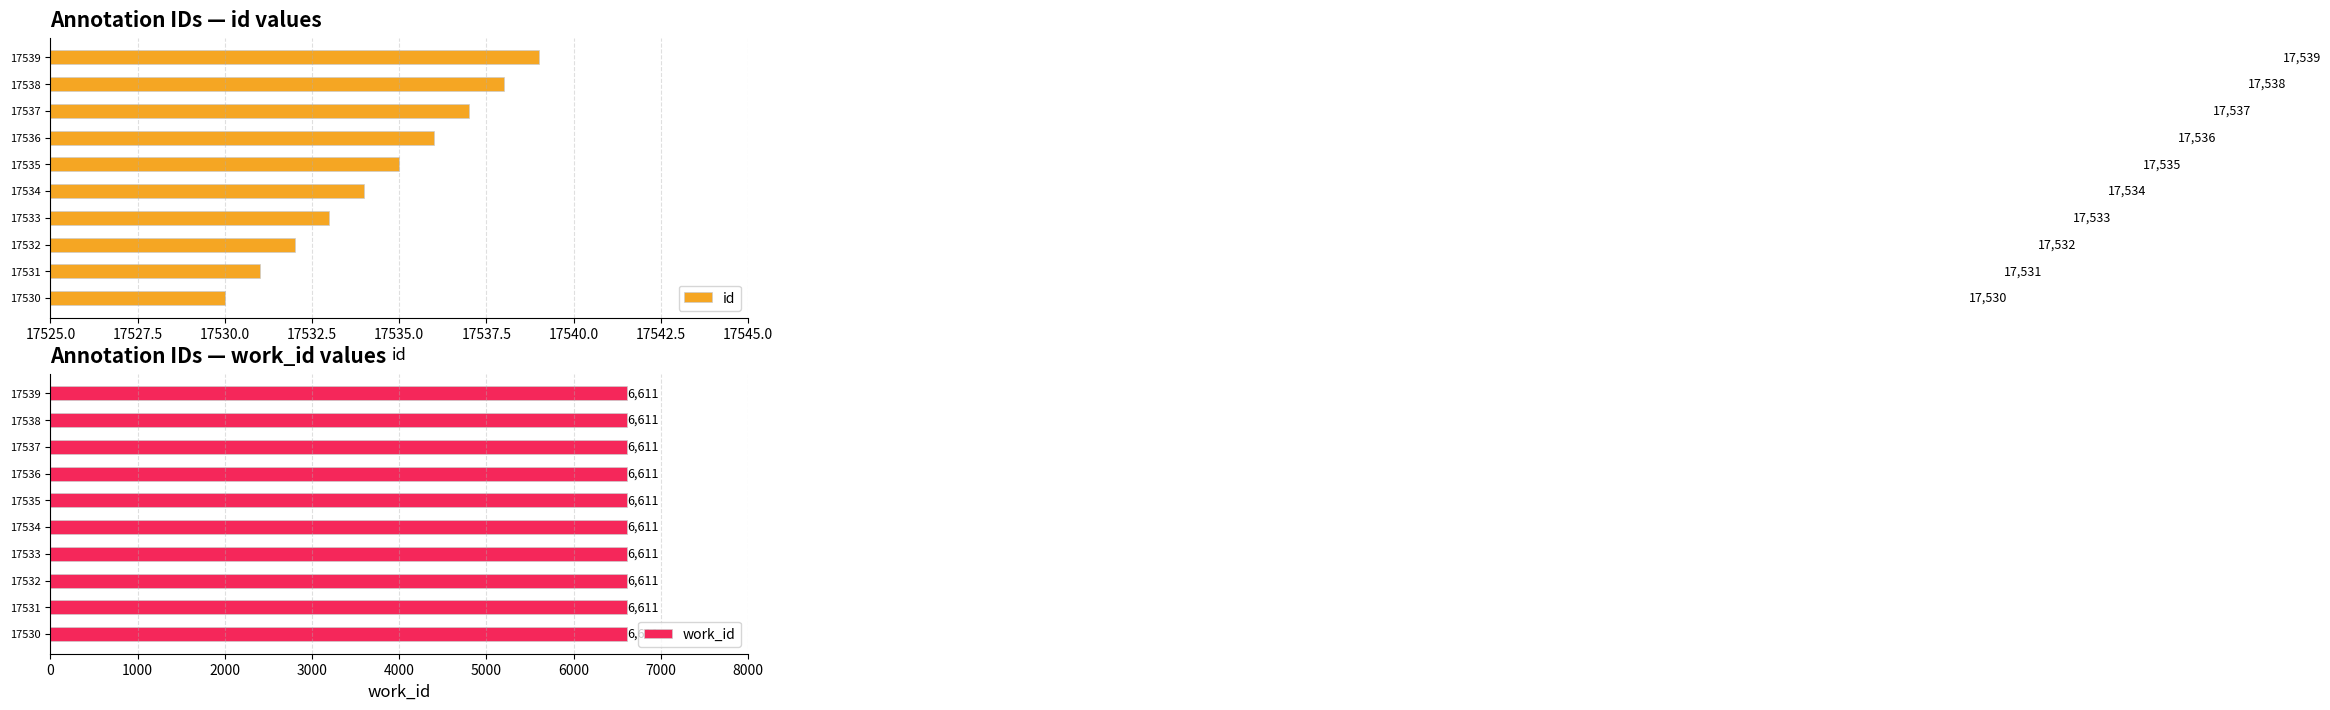

The value of id at 17537 is 17537. True or false?

True